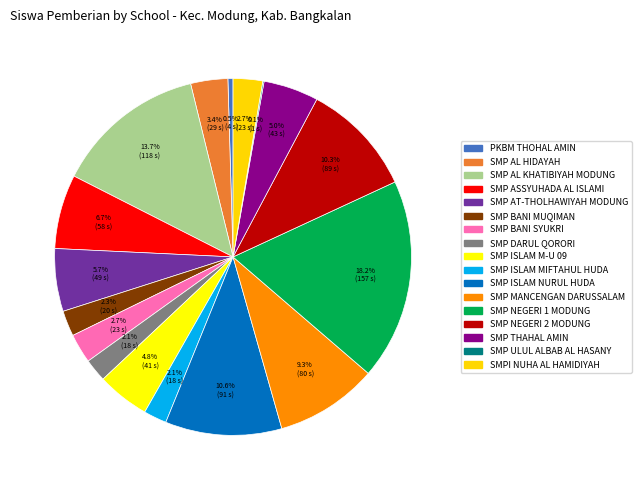

Rank the categories by value from lowest to highest.

SMP ULUL ALBAB AL HASANY, PKBM THOHAL AMIN, SMP DARUL QORORI, SMP ISLAM MIFTAHUL HUDA, SMP BANI MUQIMAN, SMP BANI SYUKRI, SMPI NUHA AL HAMIDIYAH, SMP AL HIDAYAH, SMP ISLAM M-U 09, SMP THAHAL AMIN, SMP AT-THOLHAWIYAH MODUNG, SMP ASSYUHADA AL ISLAMI, SMP MANCENGAN DARUSSALAM, SMP NEGERI 2 MODUNG, SMP ISLAM NURUL HUDA, SMP AL KHATIBIYAH MODUNG, SMP NEGERI 1 MODUNG